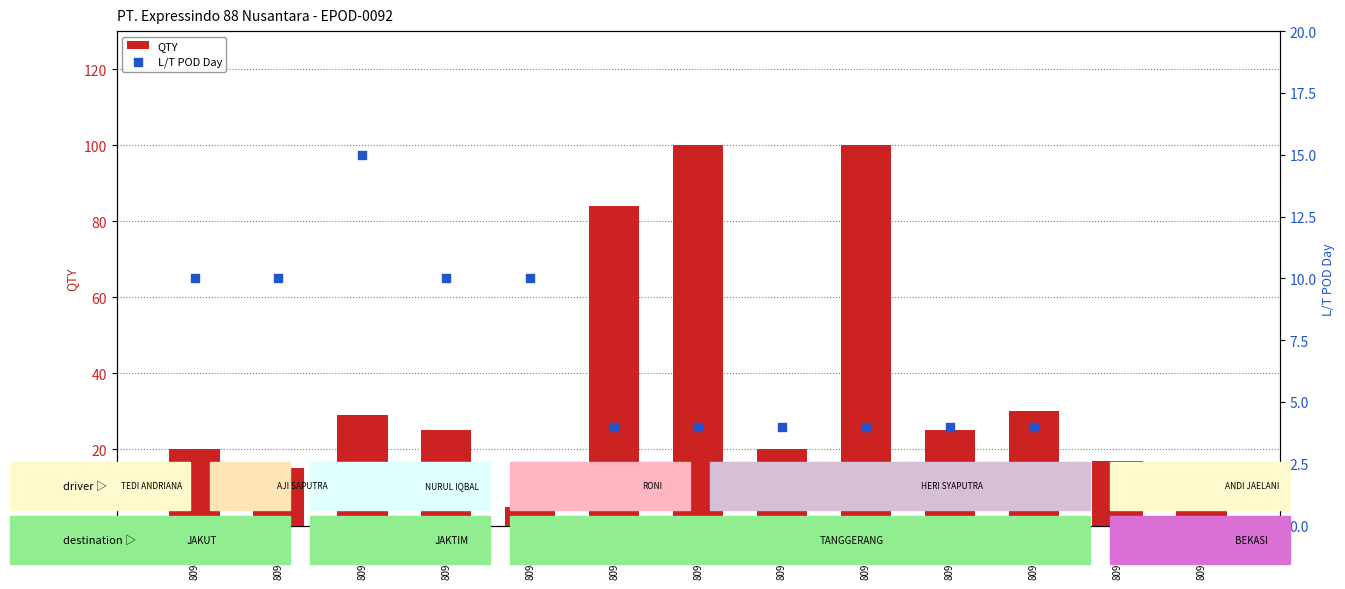

What are all the series names shown in the legend?

QTY, L/T POD Day